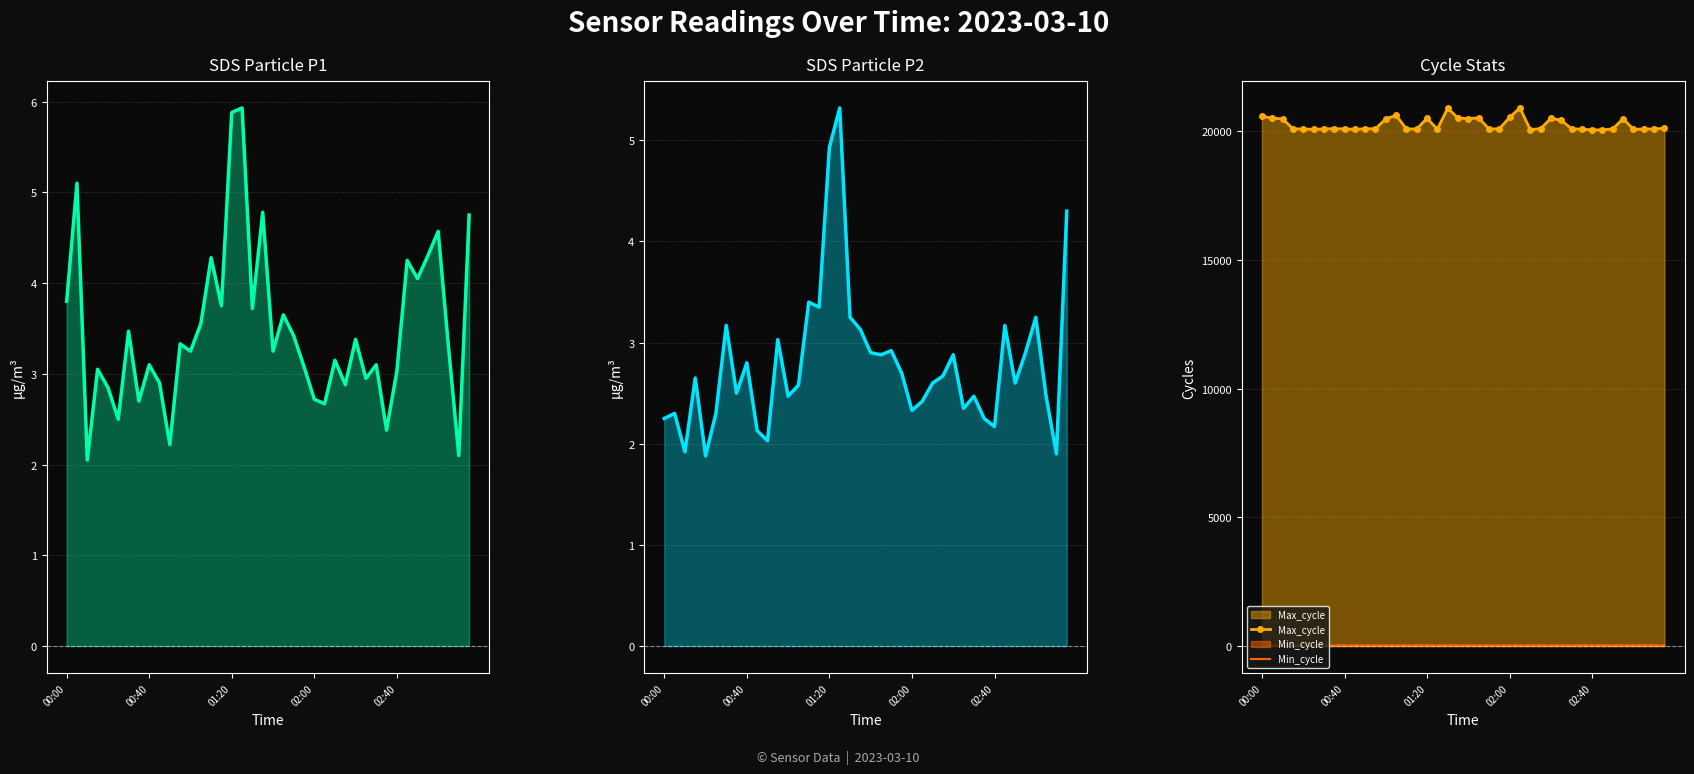

True or false: Max_cycle and Min_cycle intersect in this chart.

False